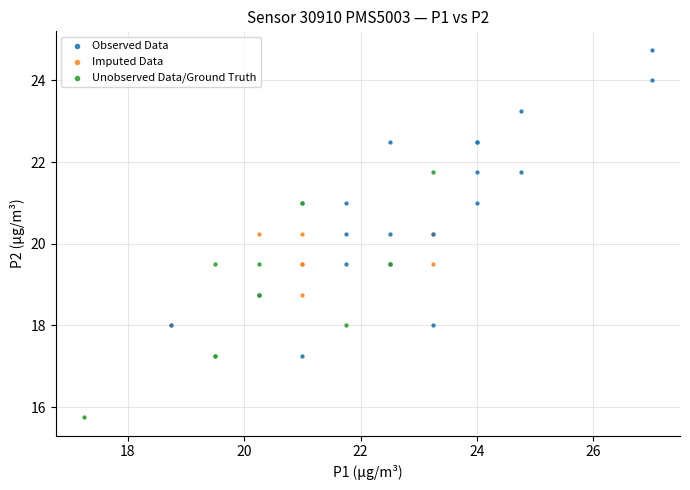

Which series contains the lowest Y value?

Unobserved Data/Ground Truth